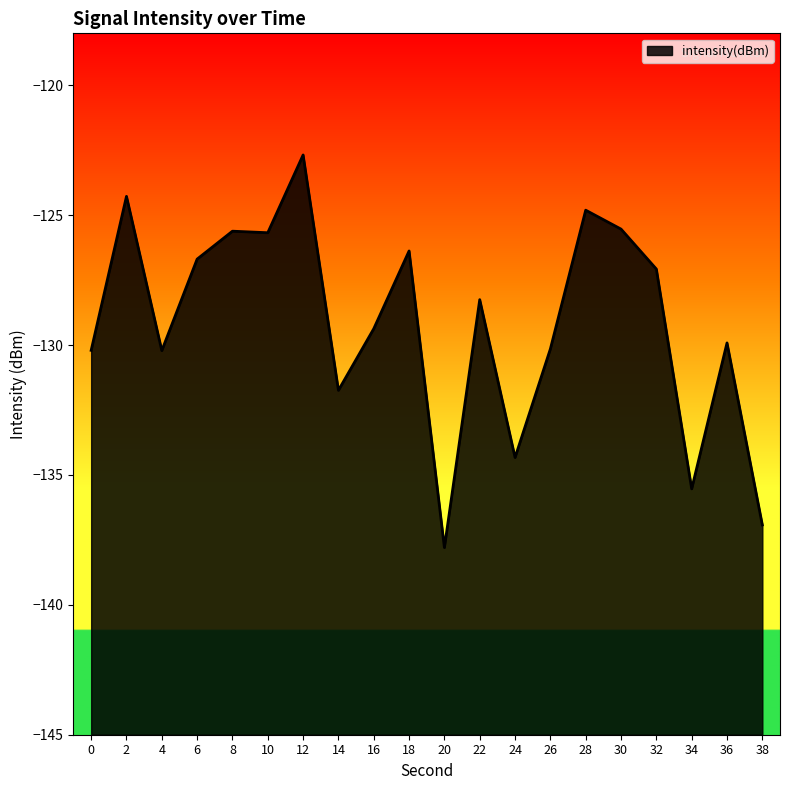

Does the chart display data point markers on the line(s)?

No